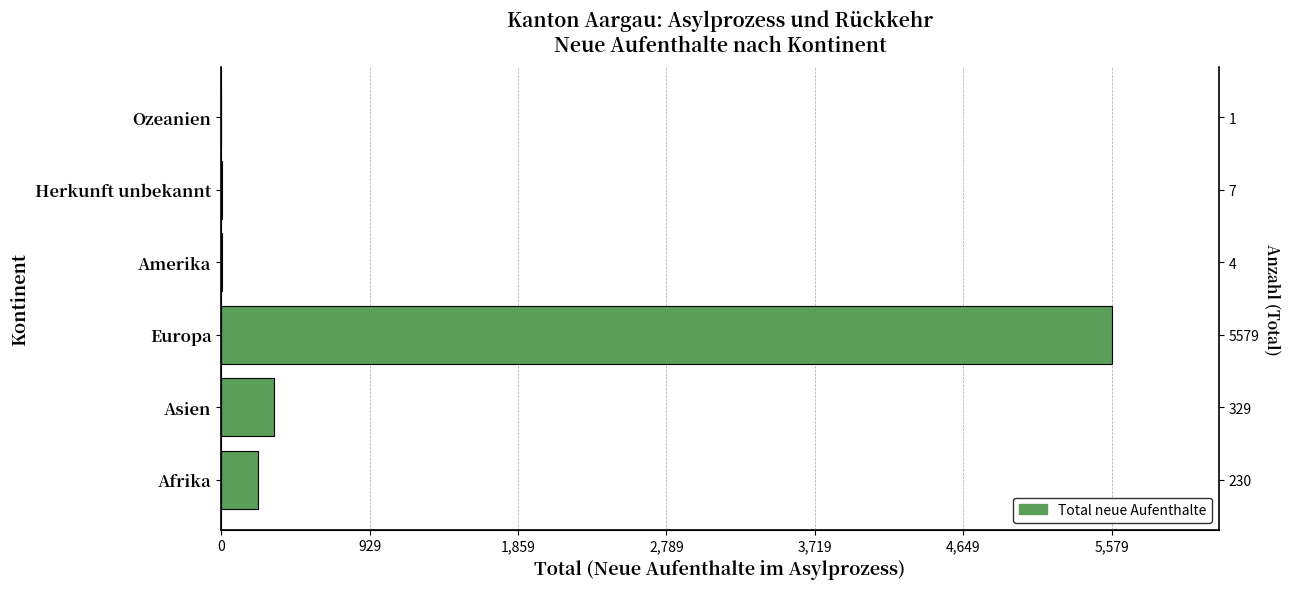

Does the chart contain any negative values?

No